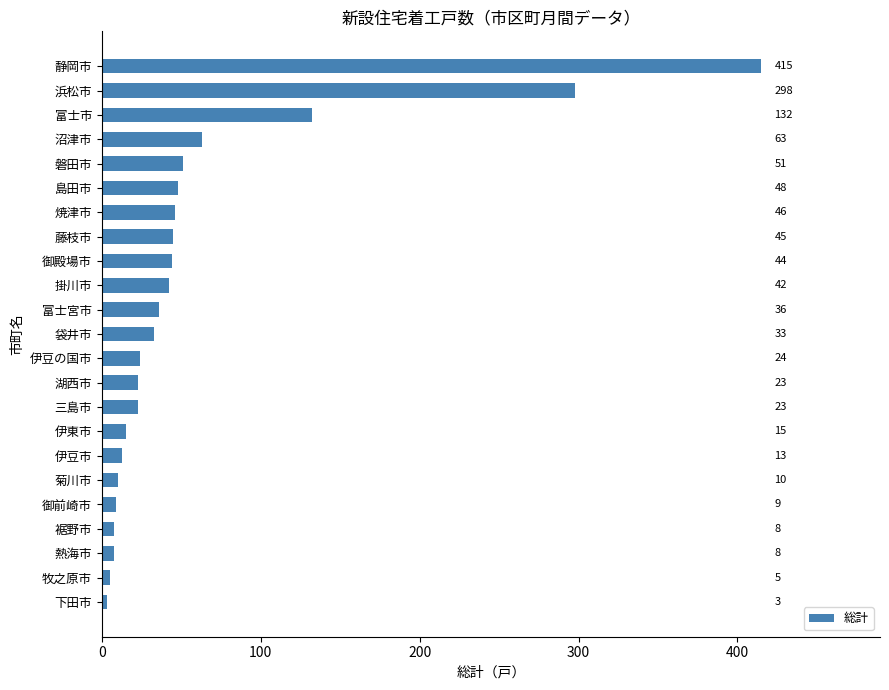

What is the change in value from 浜松市 to 湖西市?

-275